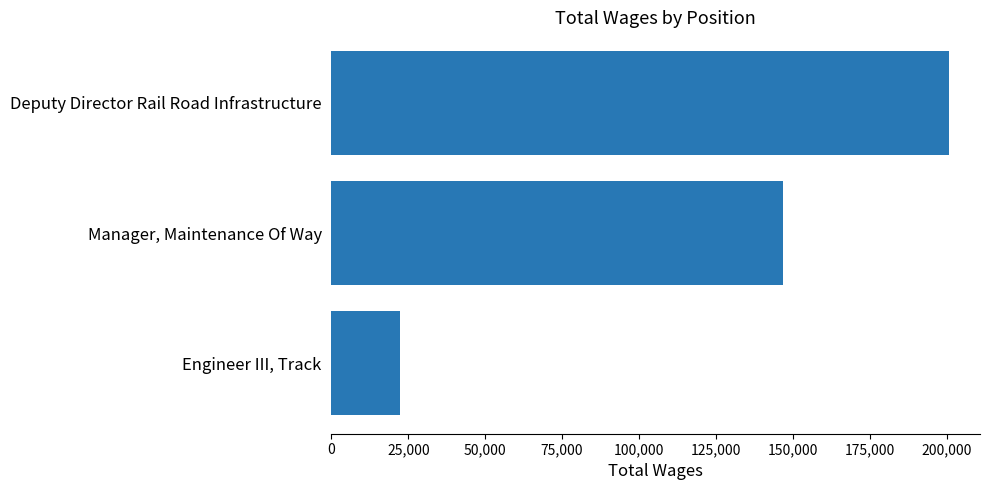

Rank the categories by value from highest to lowest.

Deputy Director Rail Road Infrastructure, Manager, Maintenance Of Way, Engineer III, Track